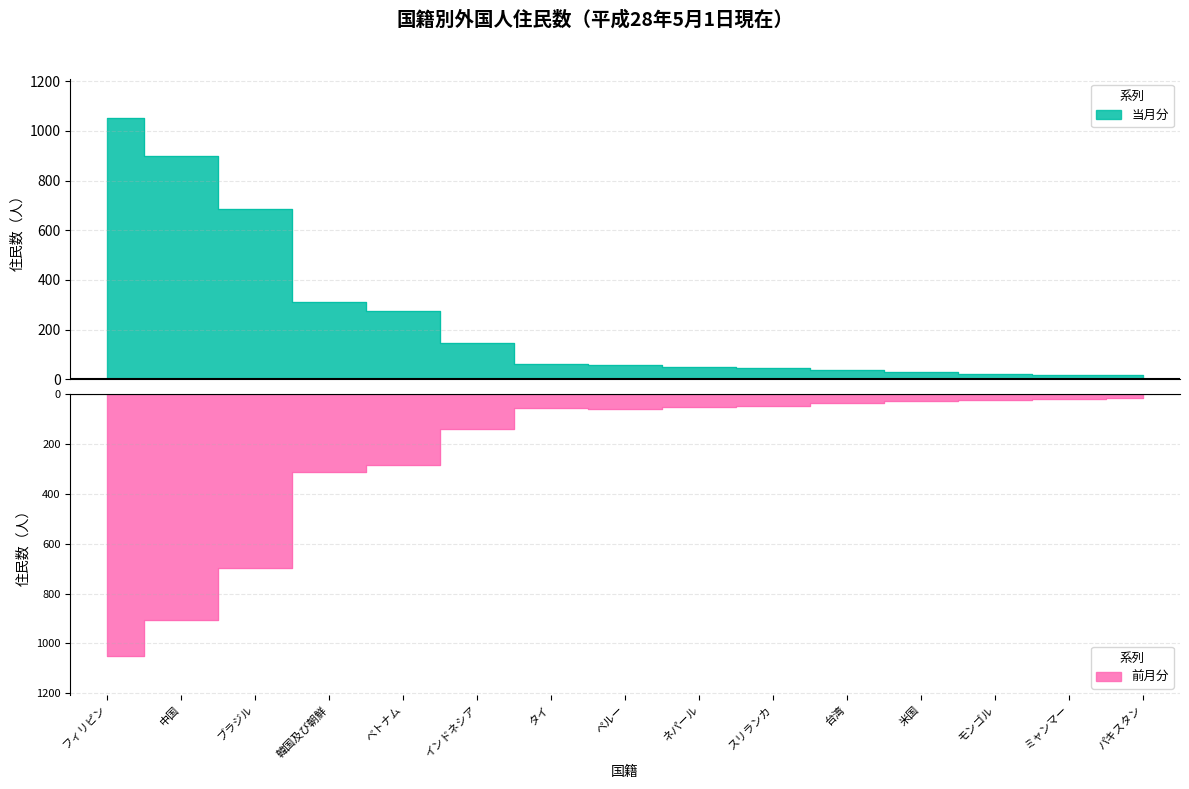

True or false: 当月分 and 前月分 cross at least once.

False